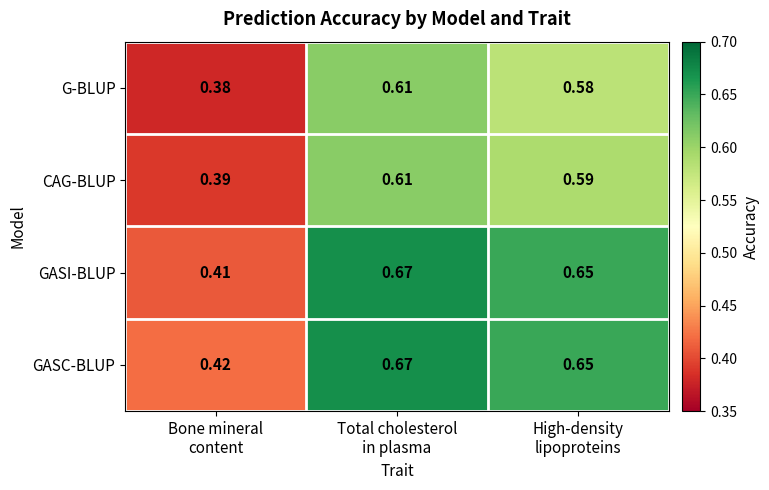

Which series has the largest range (max minus min)?

GASI-BLUP